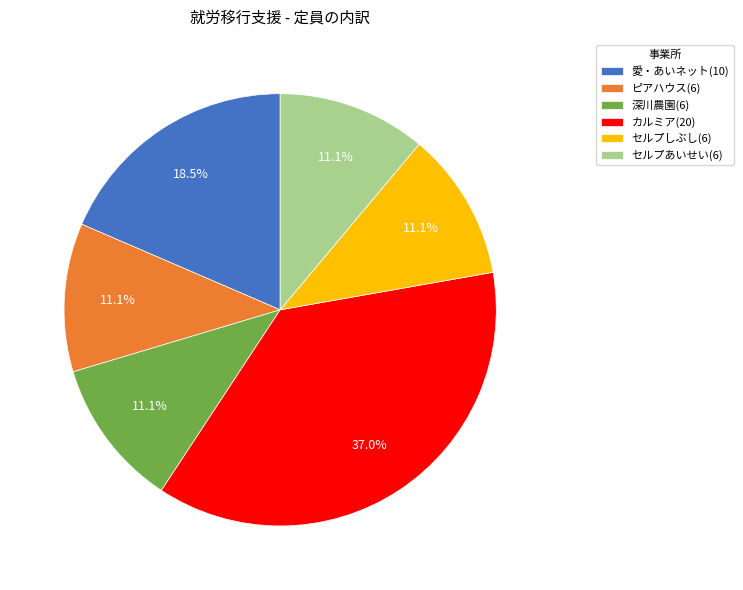

Does ピアハウス(6) account for over 50% of the chart?

No